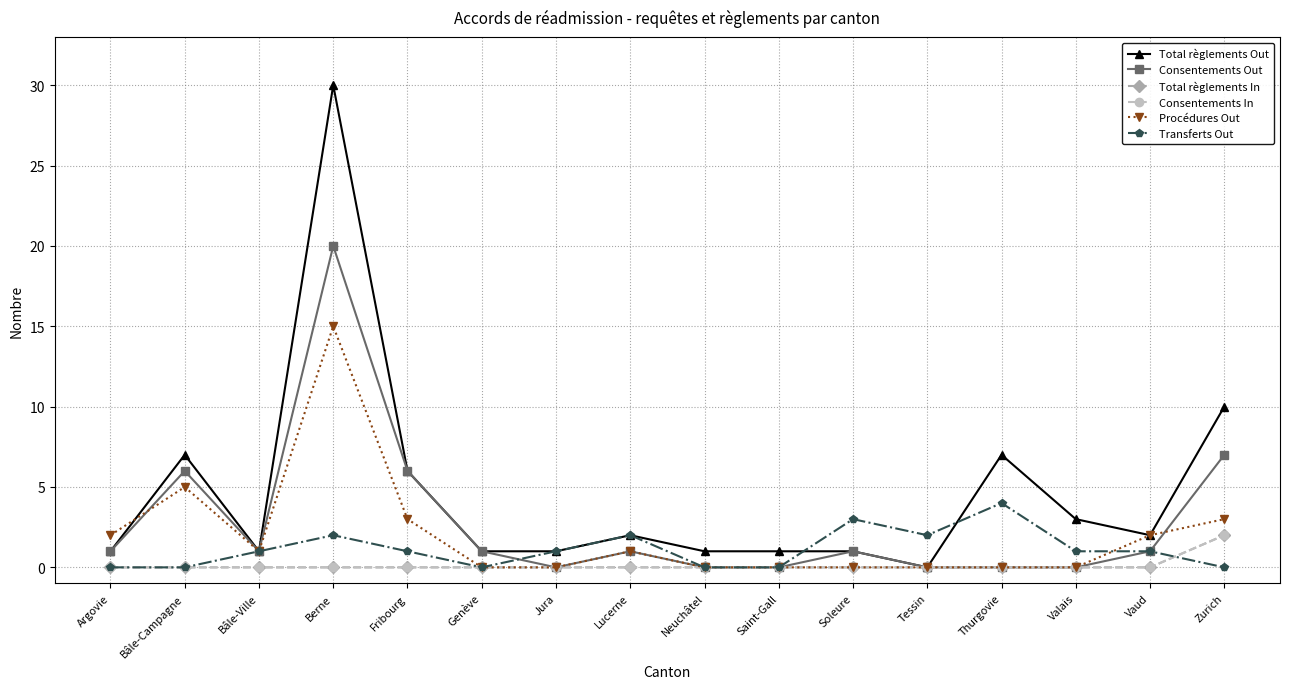

True or false: Total règlements In and Consentements Out intersect in this chart.

False